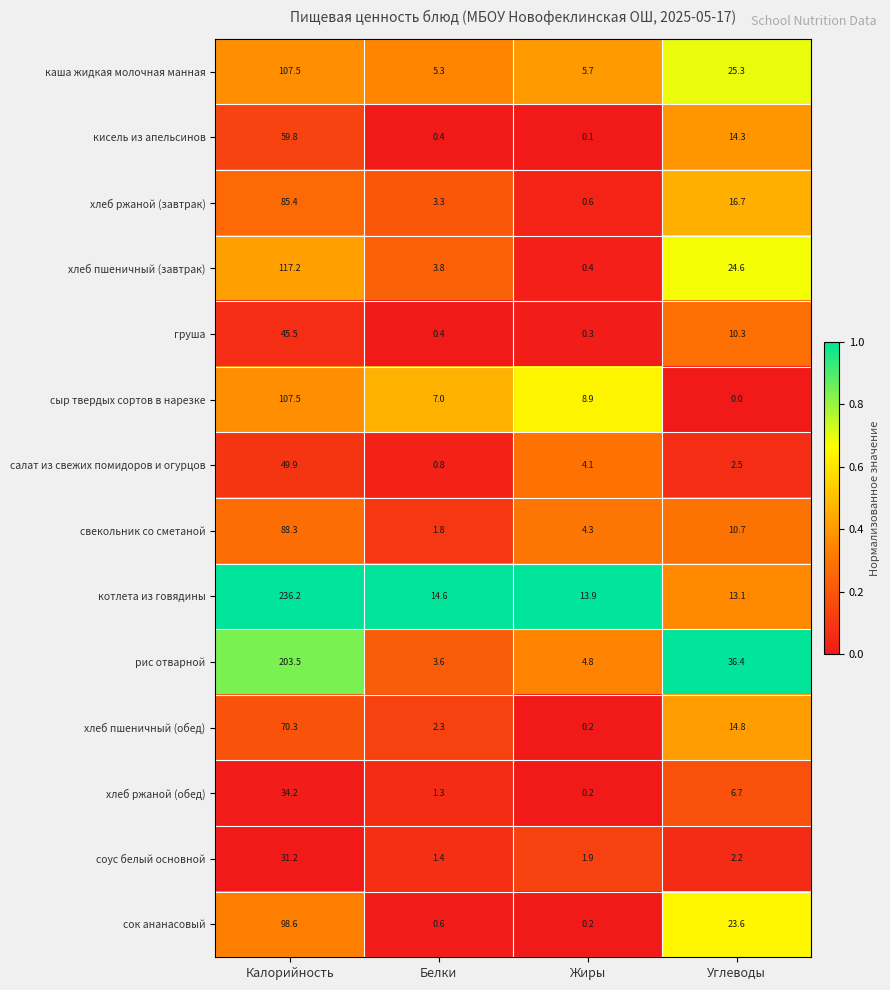

Between Белки and Жиры, which series saw the biggest shift?

хлеб пшеничный (завтрак)